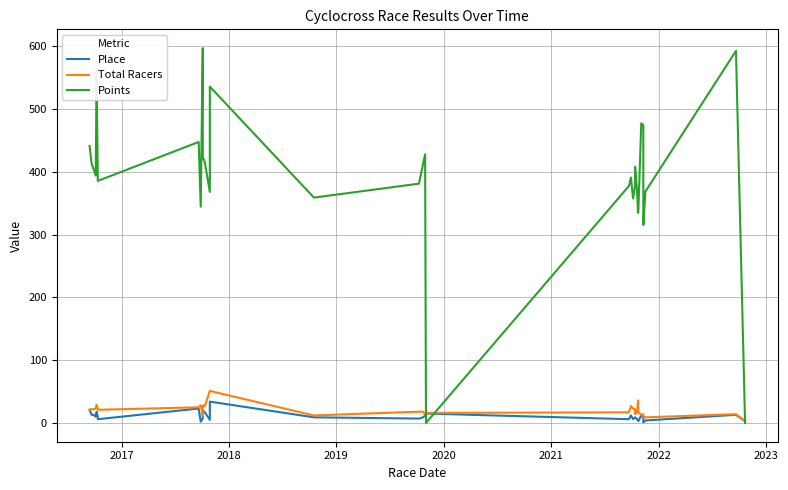

Is this an area chart (filled region under the line)?

No